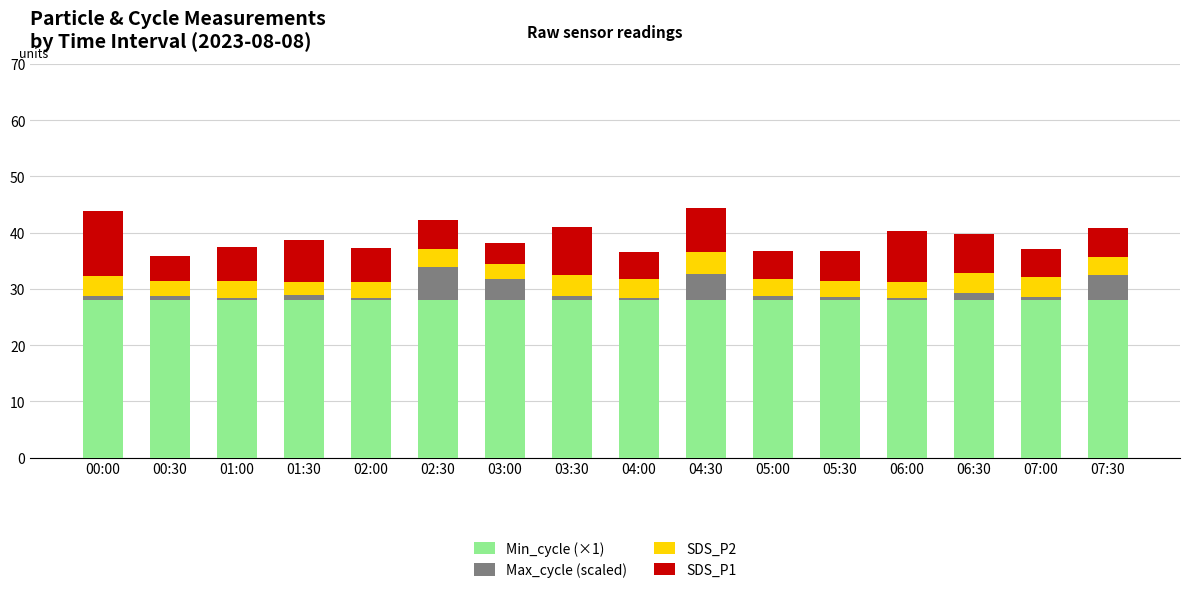

What is the sum of all Min_cycle (×1) values?

448.0